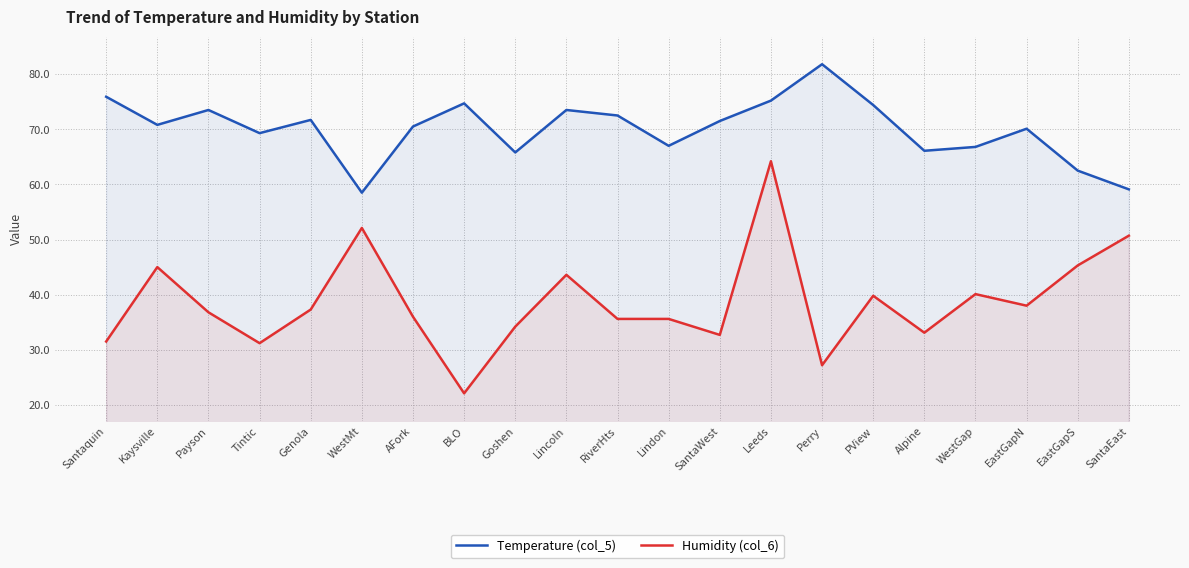

Rank the categories by Temperature (col_5) value from lowest to highest.

WestMt, SantaEast, EastGapS, Goshen, Alpine, WestGap, Lindon, Tintic, EastGapN, AFork, Kaysville, SantaWest, Genola, RiverHts, Payson, Lincoln, PView, BLO, Leeds, Santaquin, Perry